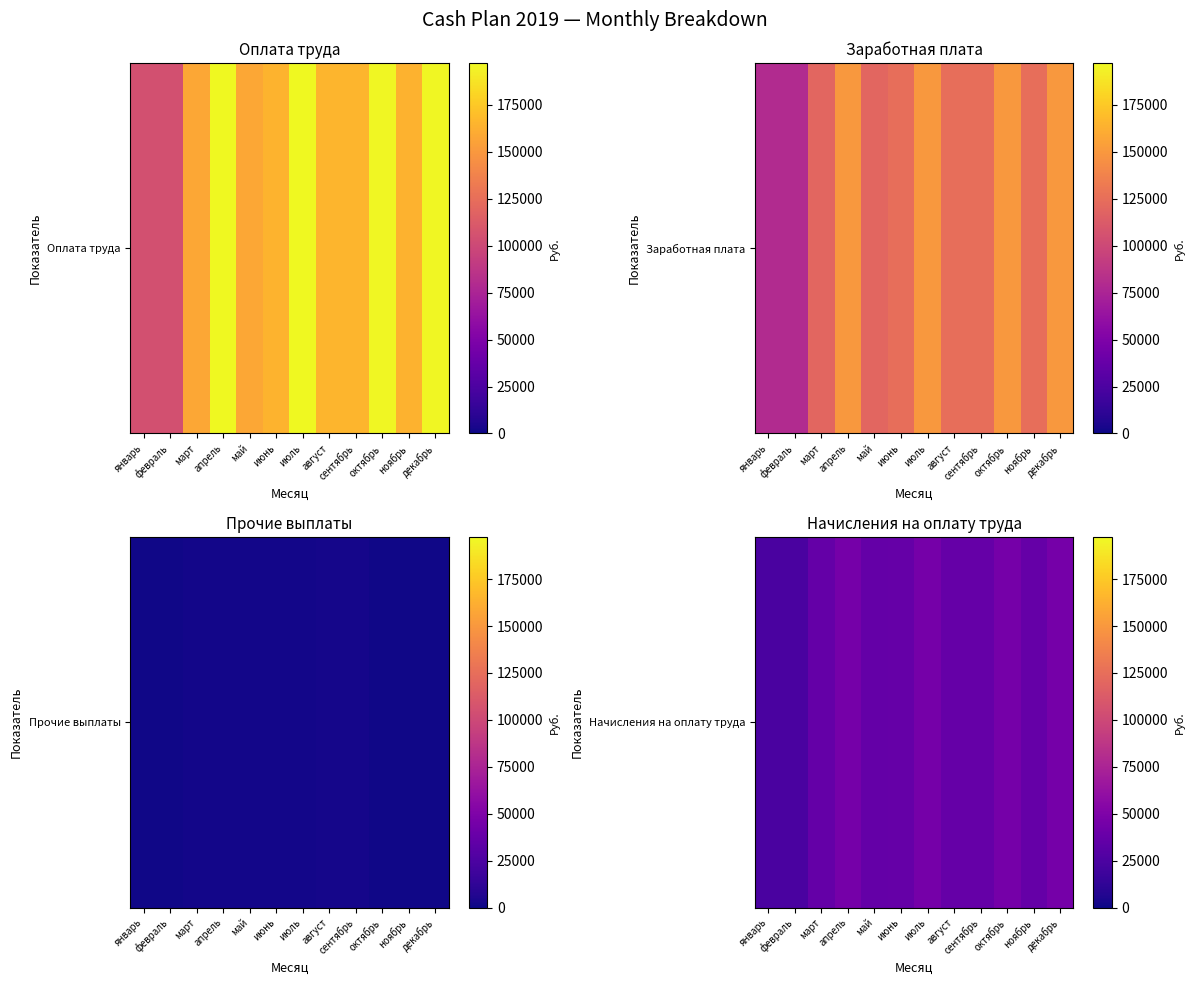

Where does the data first go above 37750?

апрель